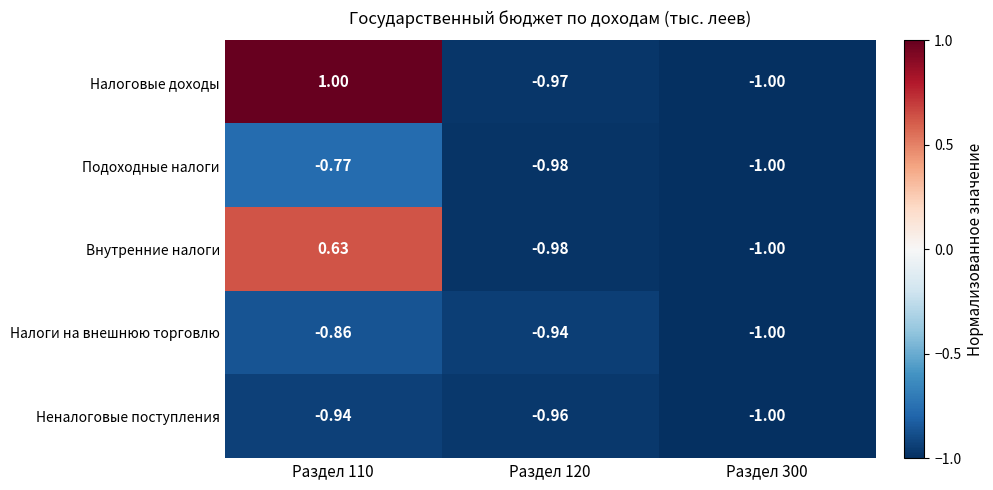

Between Раздел 110 and Раздел 300, which series saw the biggest shift?

Налоговые доходы